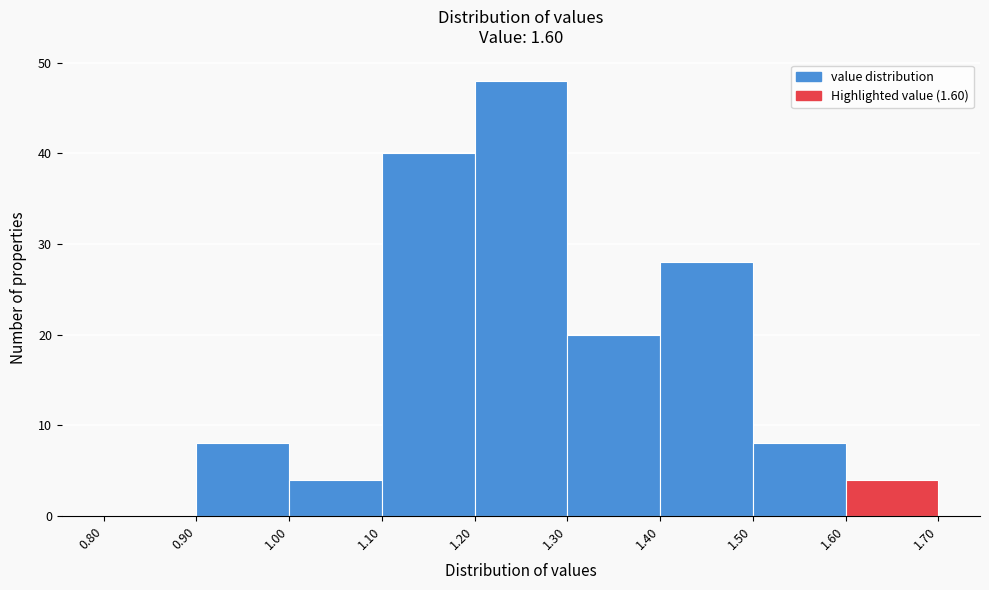

Reading left to right, transcribe this chart: for each bar, give the range it covers on the x-axis and its height. The values are not printed on the chart, so give them approximately, as read against the axis.

0.80 to 0.90: 0
0.90 to 1.00: 8
1.00 to 1.10: 4
1.10 to 1.20: 40
1.20 to 1.30: 48
1.30 to 1.40: 20
1.40 to 1.50: 28
1.50 to 1.60: 8
1.60 to 1.70: 4